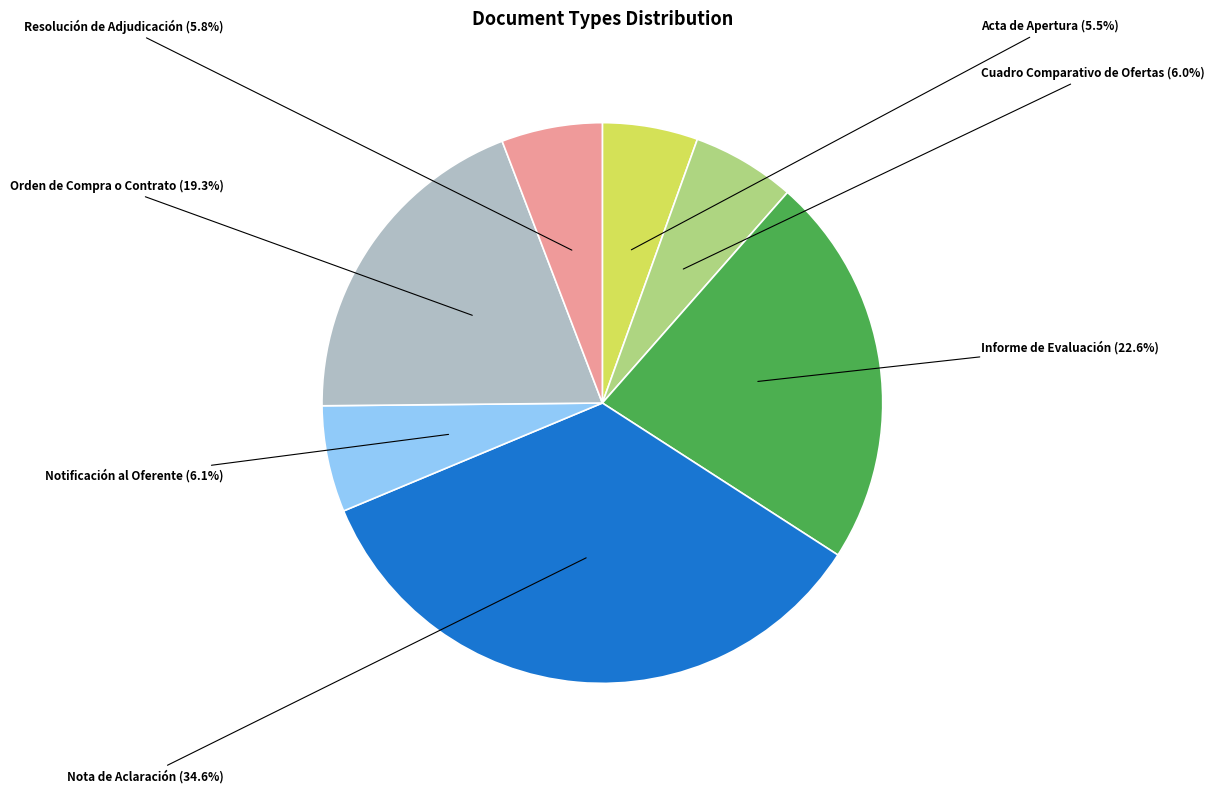

Approximately how many times larger is the value at Cuadro Comparativo de Ofertas compared to Orden de Compra o Contrato?

0.3